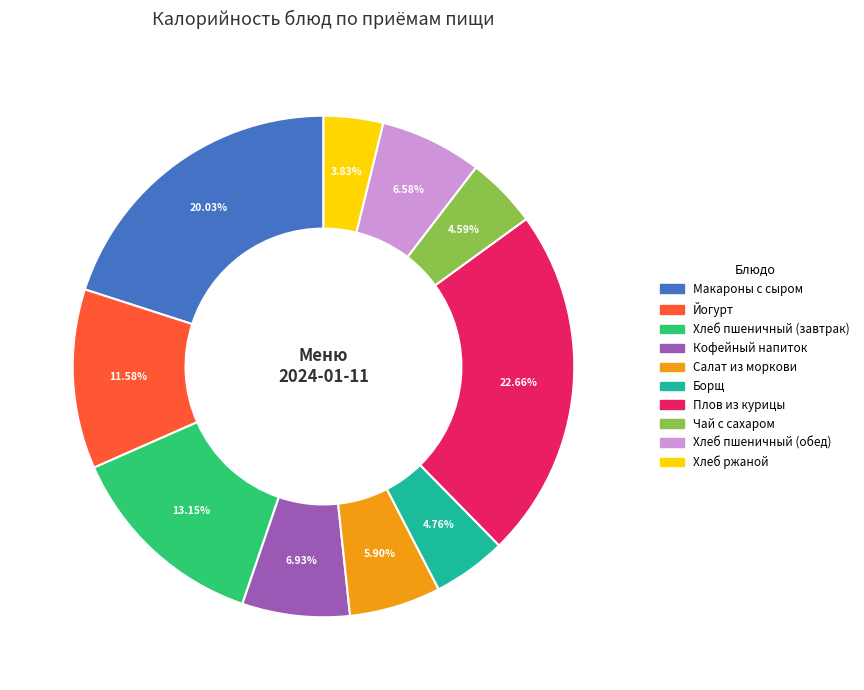

Is it true that Хлеб ржаной is 13% of the pie?

False